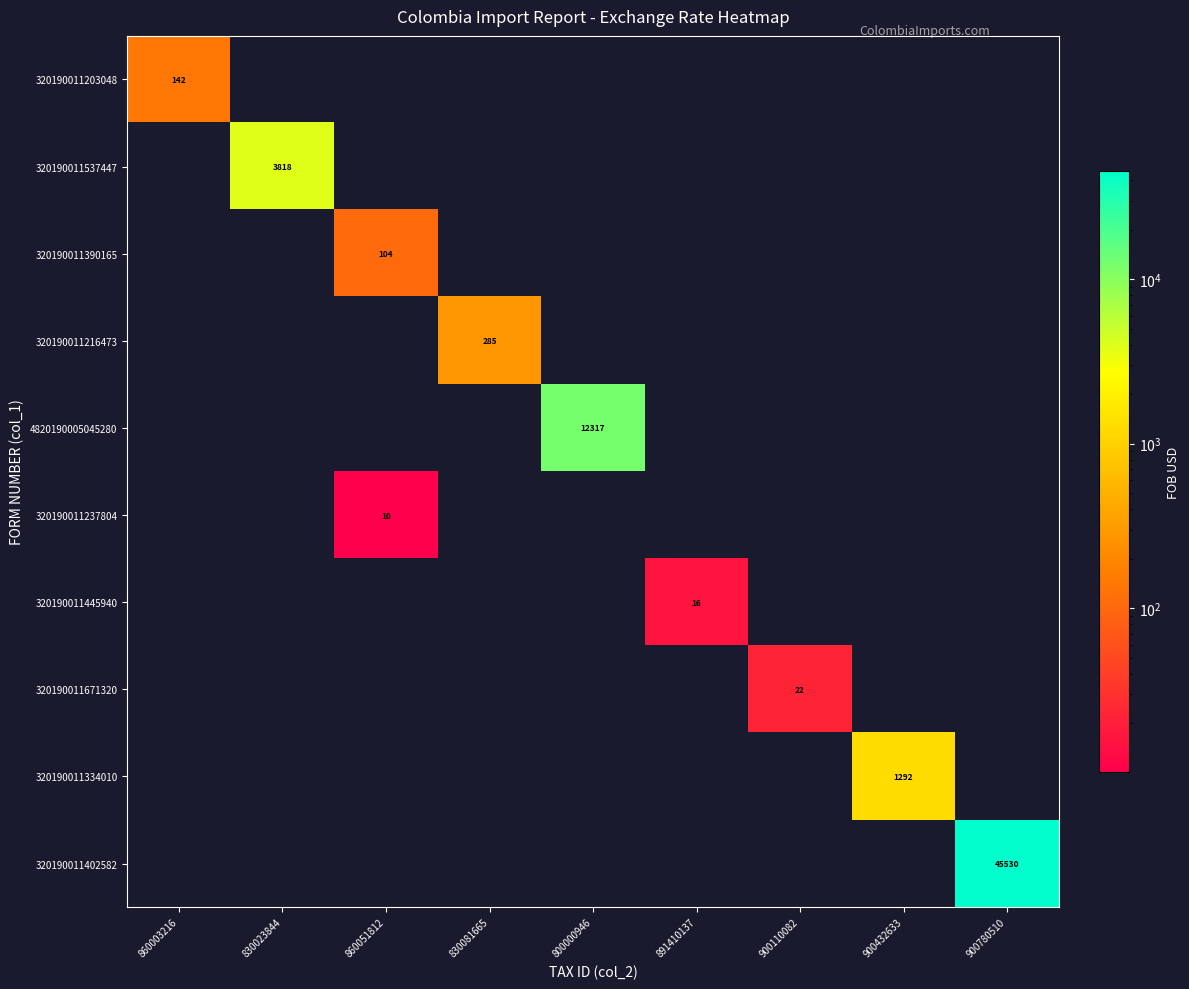

The value of 320190011671320 at 900110082 is 22. True or false?

True